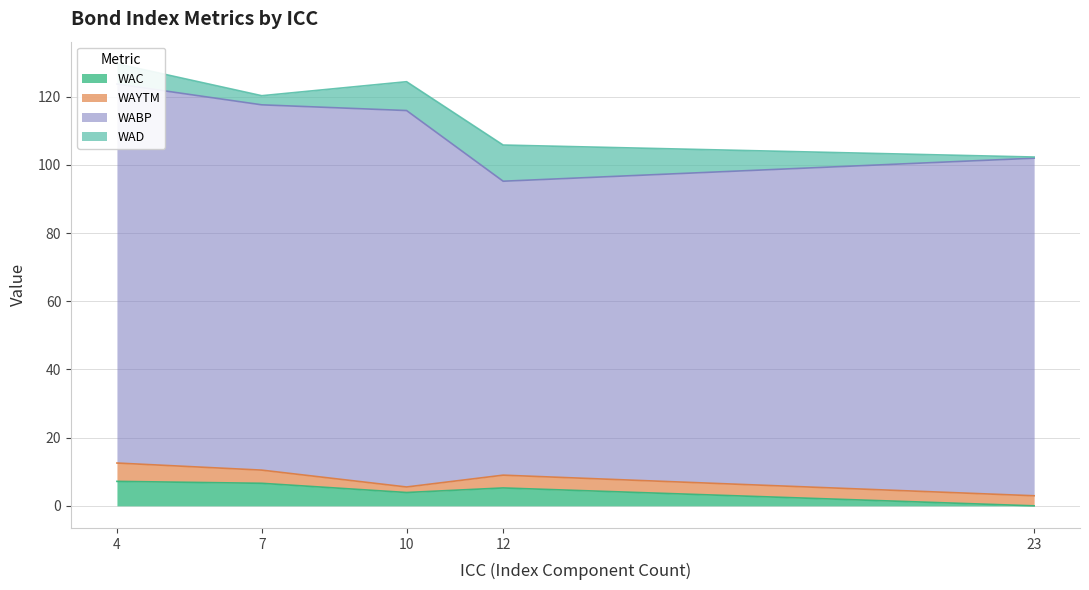

How many lines are shown in the chart?

4